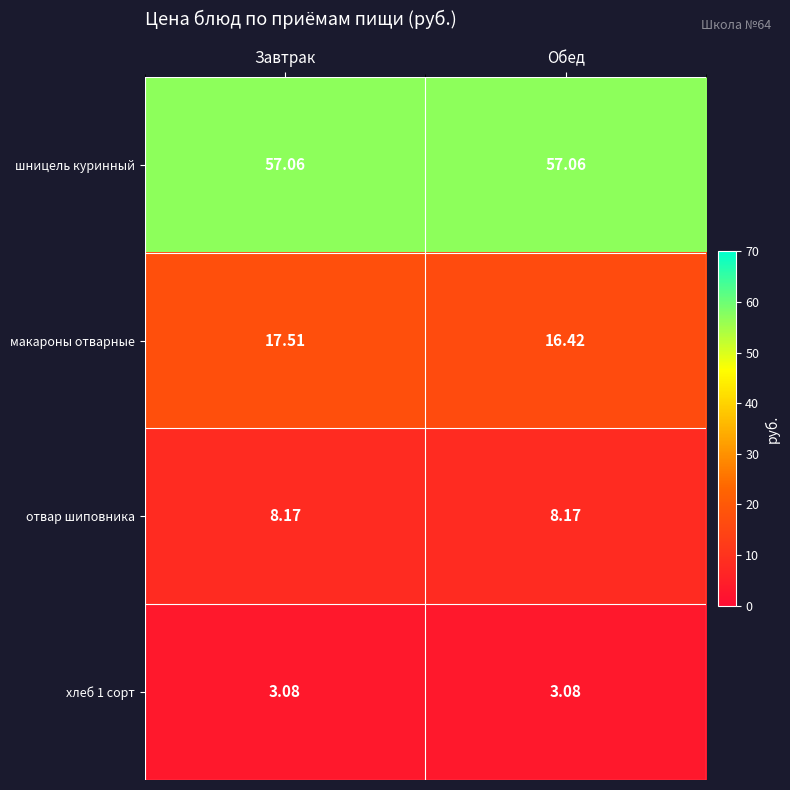

Between Завтрак and Обед, which series saw the biggest shift?

макароны отварные